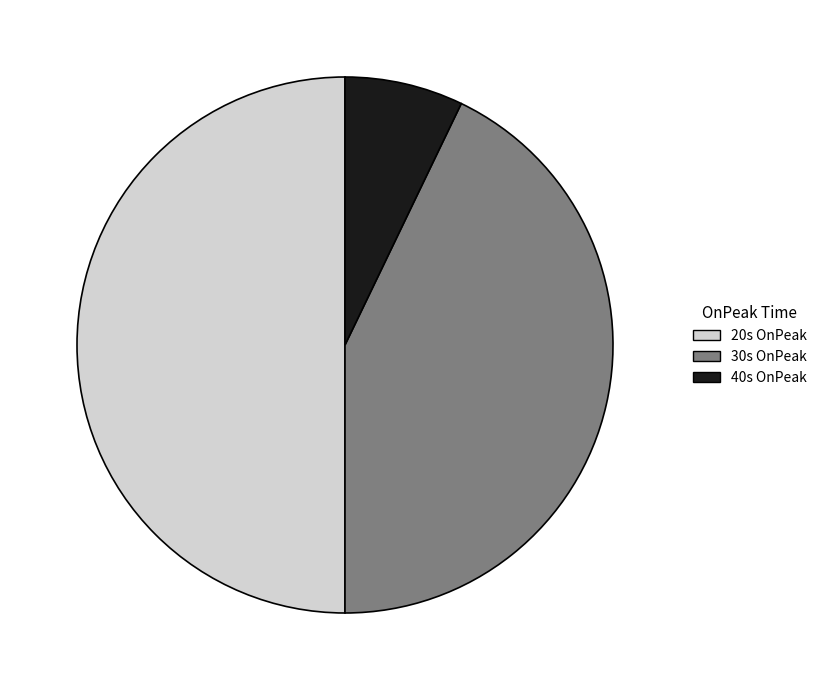

Rank the categories by value from highest to lowest.

20s OnPeak, 30s OnPeak, 40s OnPeak